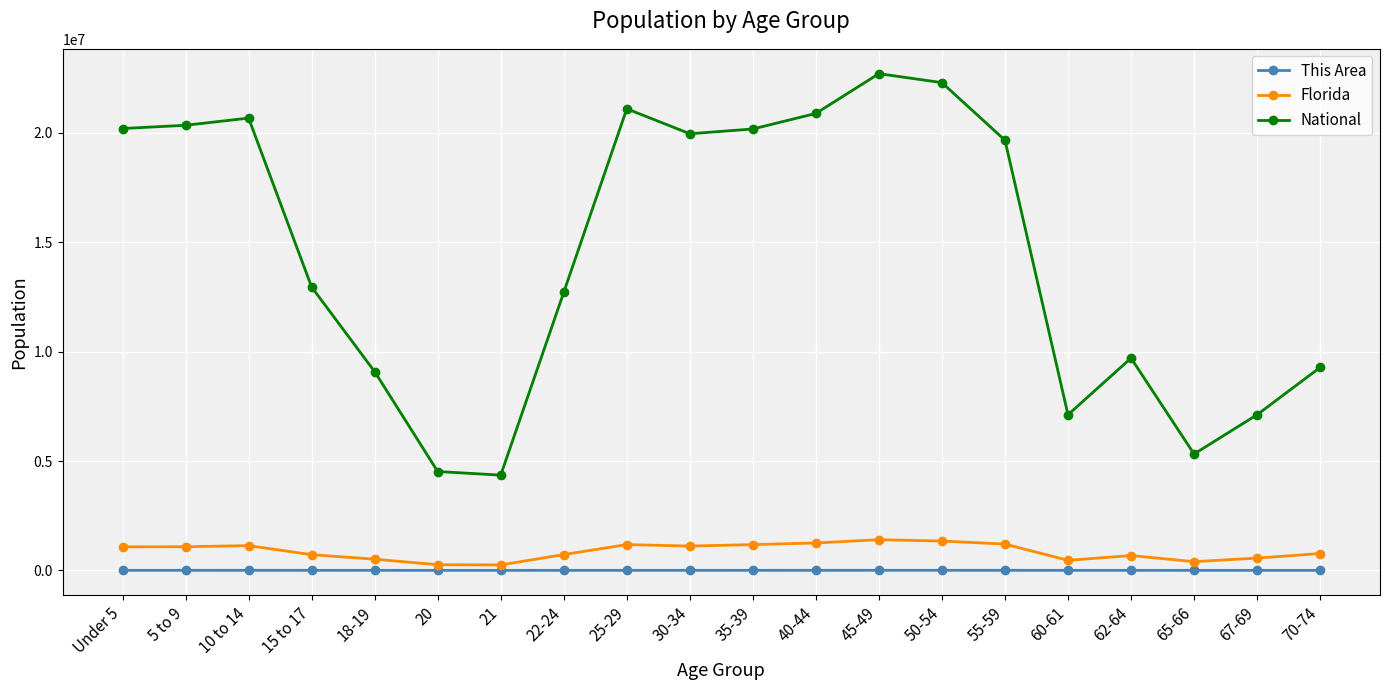

What is the minimum value shown in the chart?

330